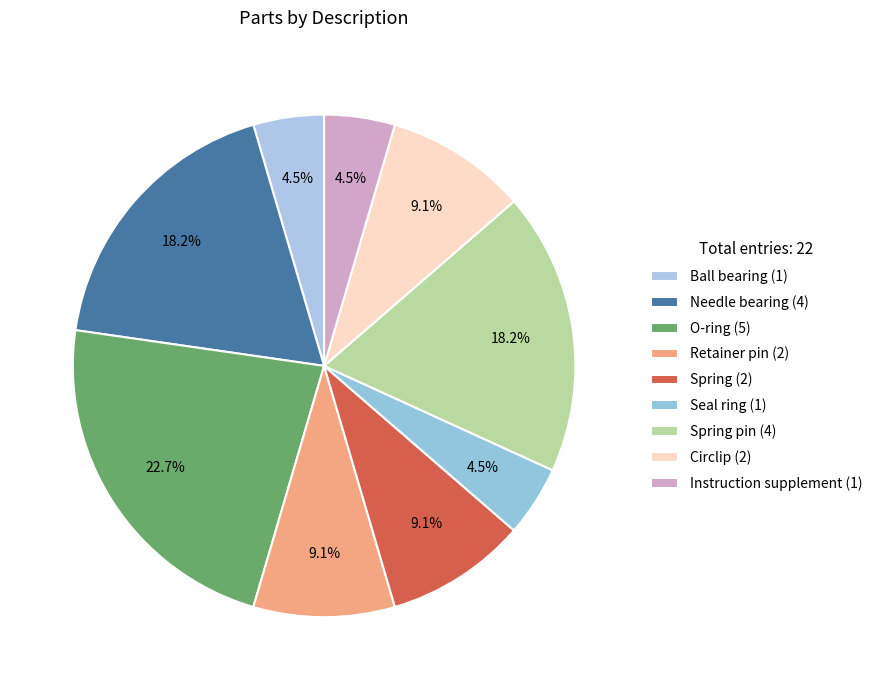

What is the smallest slice in the pie chart?

Ball bearing